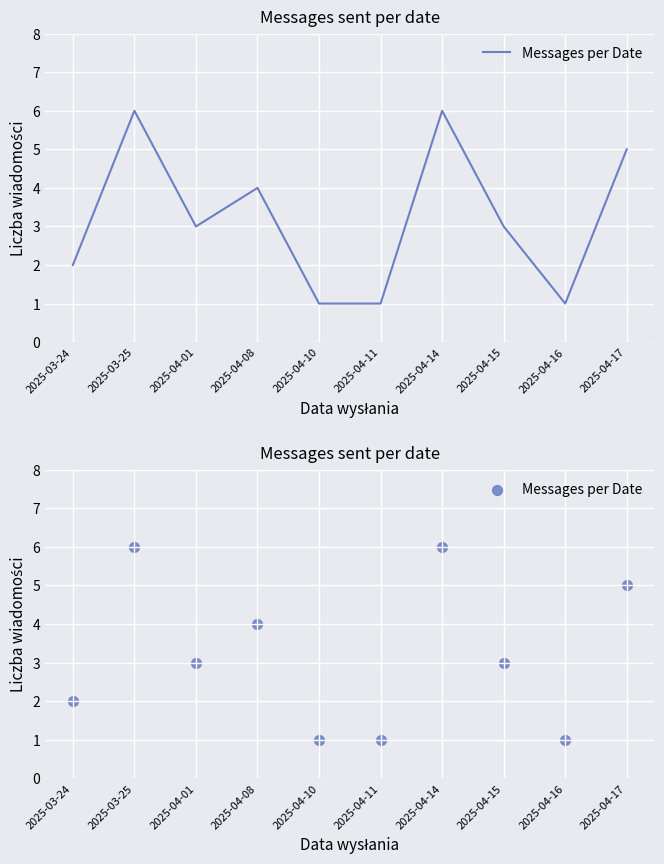

Which has a higher value, 2025-04-15 or 2025-04-10?

2025-04-15